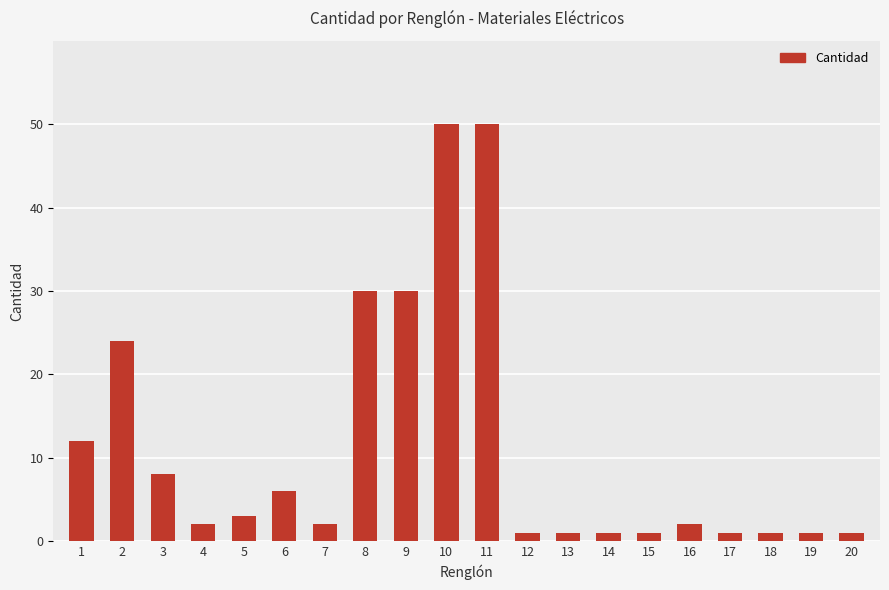

The chart shows a value of 2 at 7. True or false?

True